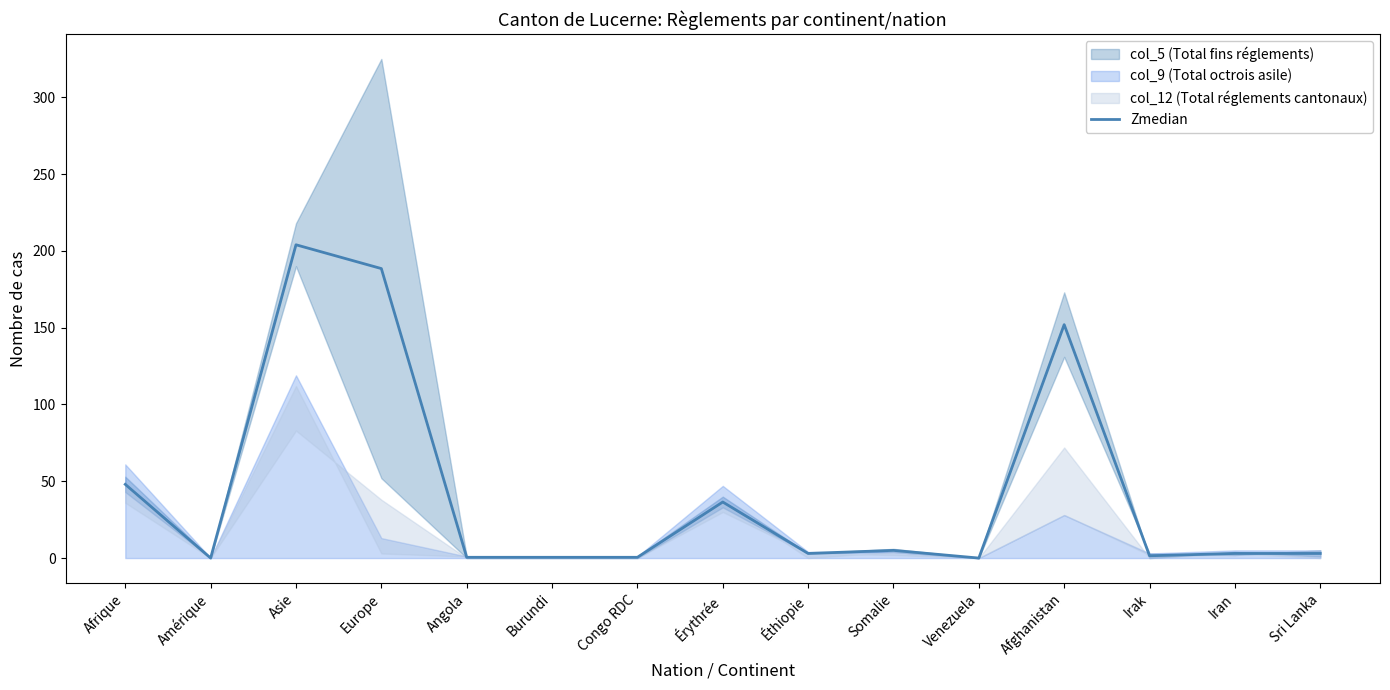

Which has a higher value, Burundi or Venezuela?

Burundi